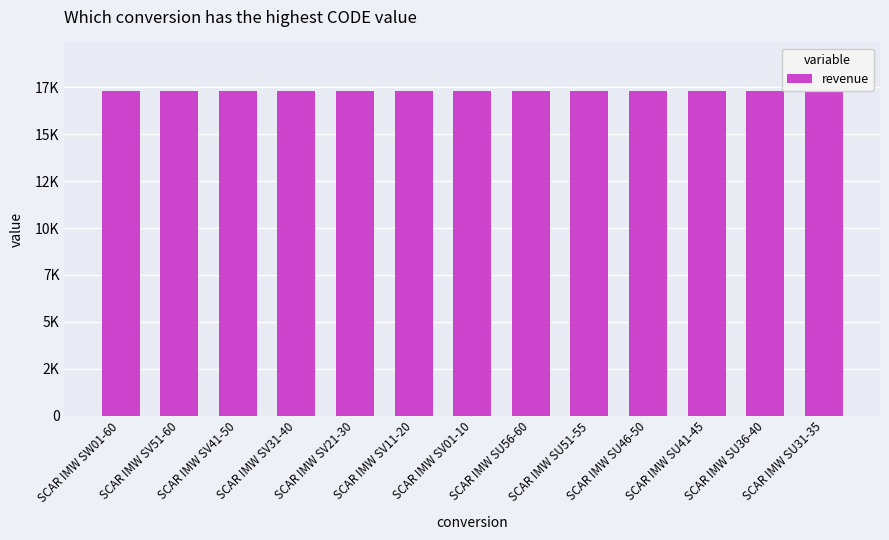

Between SCAR IMW SV01-10 and SCAR IMW SV31-40, which is larger?

SCAR IMW SV31-40